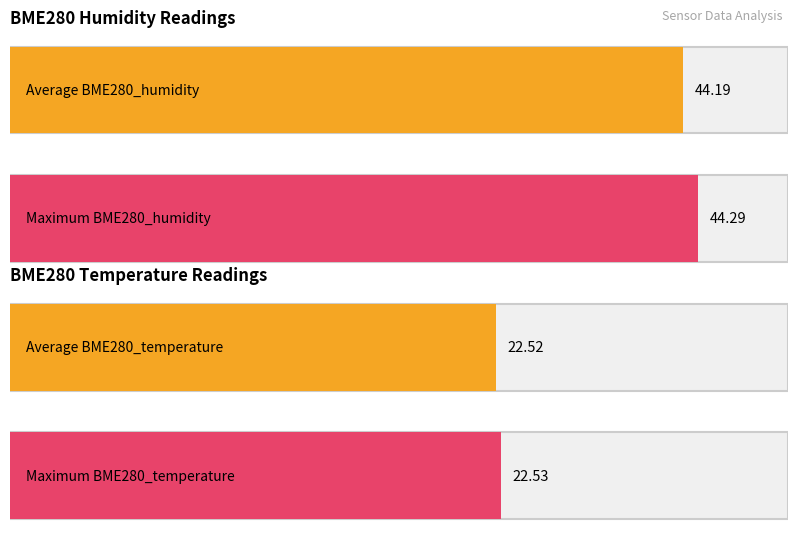

Does the chart contain stacked bars?

No